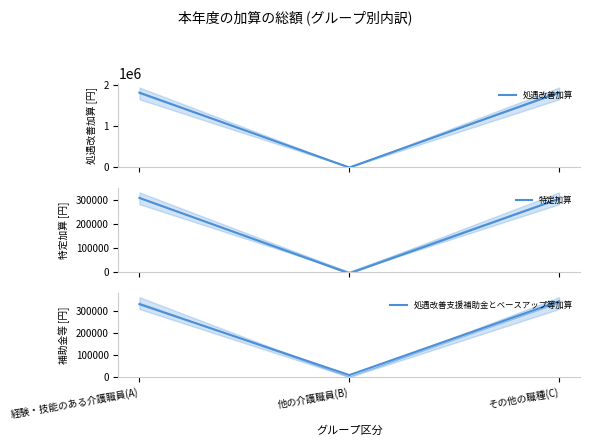

What is the approximate value of 特定加算 at 経験・技能のある介護職員(A)?

306653.6